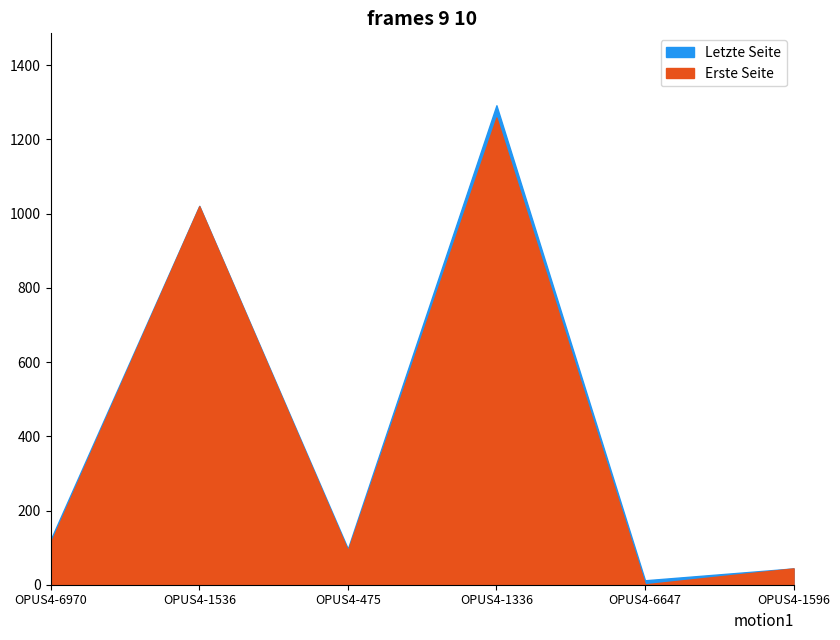

True or false: Letzte Seite has more than 1 points higher than both neighbors.

True